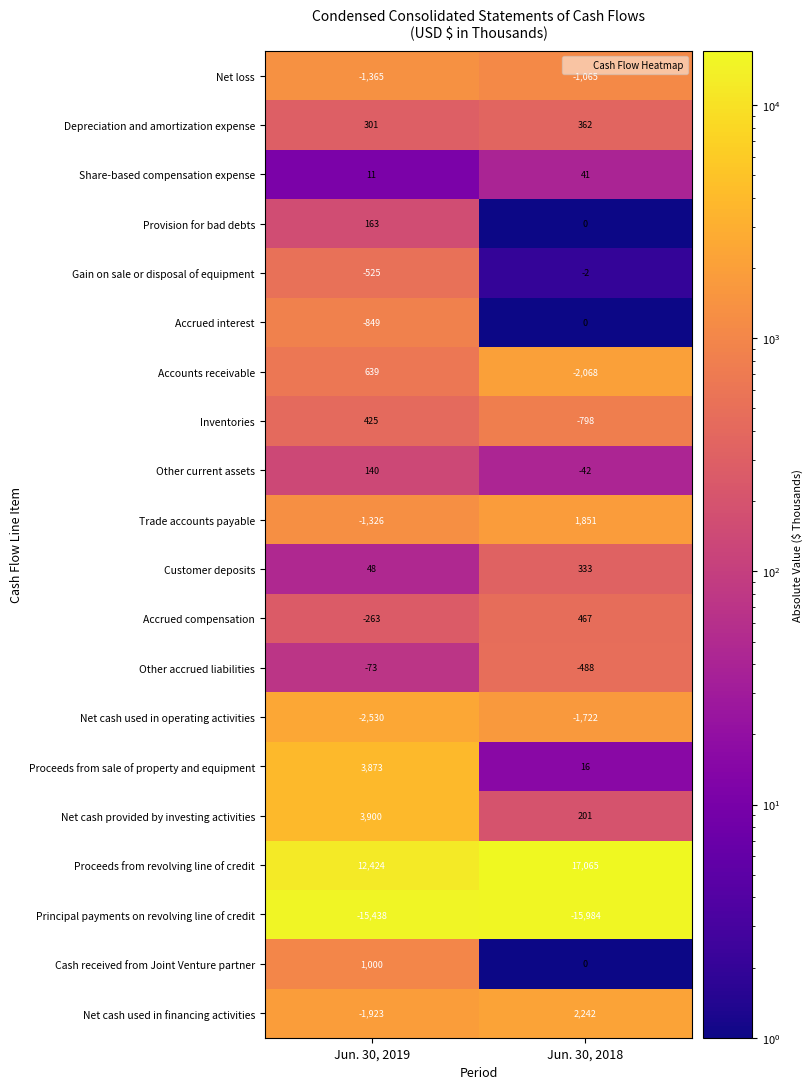

What is the difference between the Gain on sale or disposal of equipment values at Jun. 30, 2018 and Jun. 30, 2019?

523